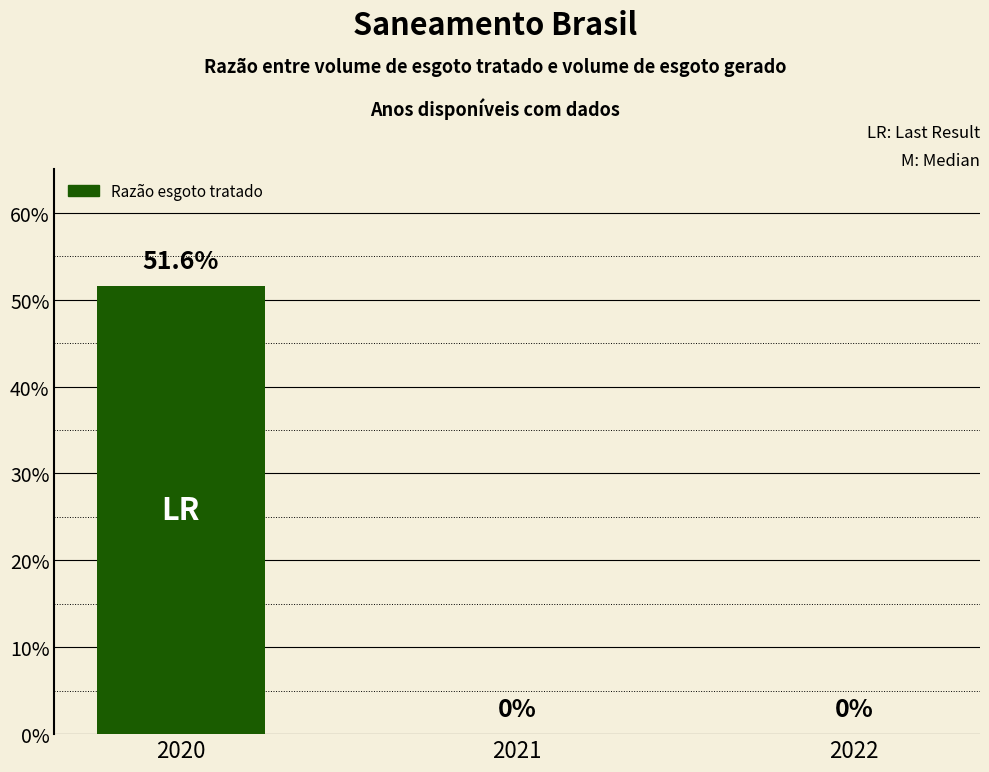

List the labels in order of value, smallest first.

2021, 2022, 2020